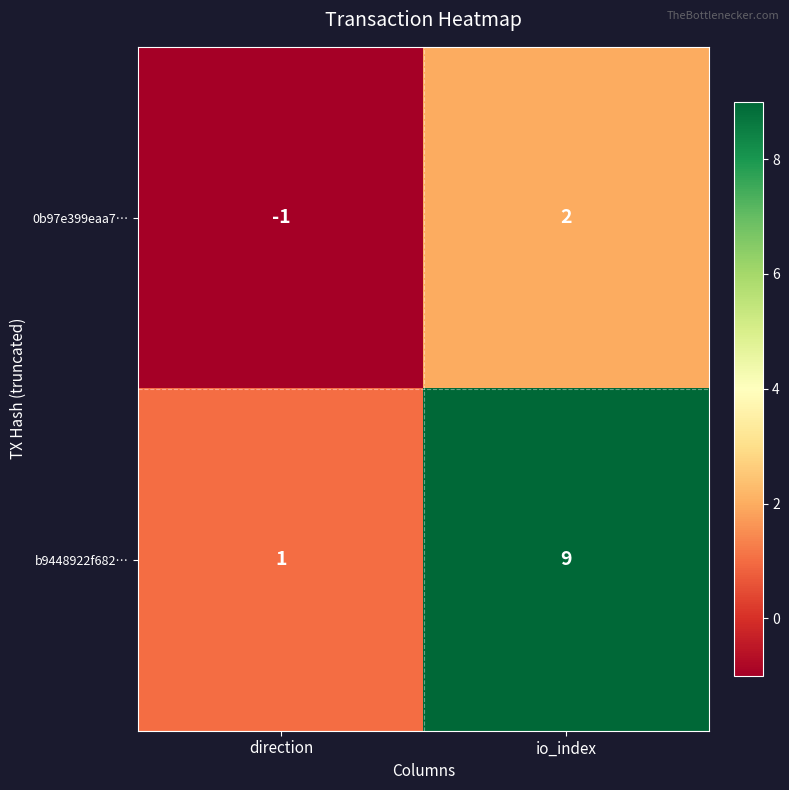

How many distinct data groups are displayed?

2